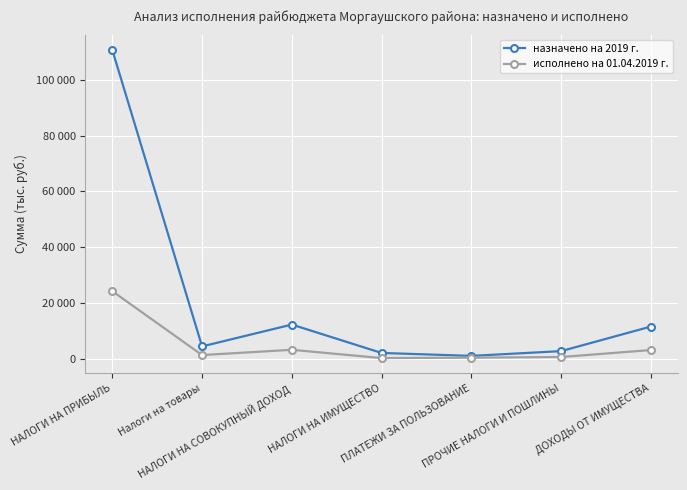

What is the difference between the maximum and minimum values in the исполнено на 01.04.2019 г. series?

23994.5